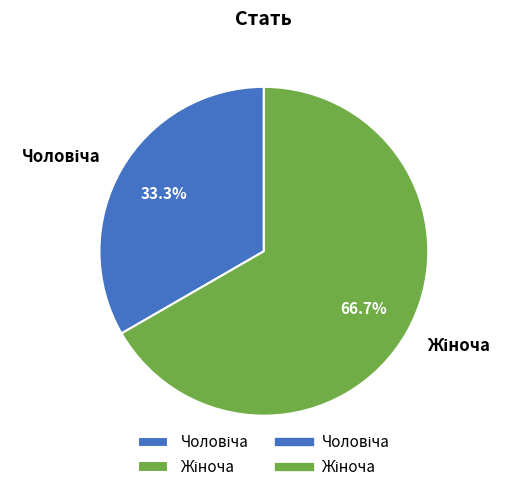

Count the number of slices in the pie.

2